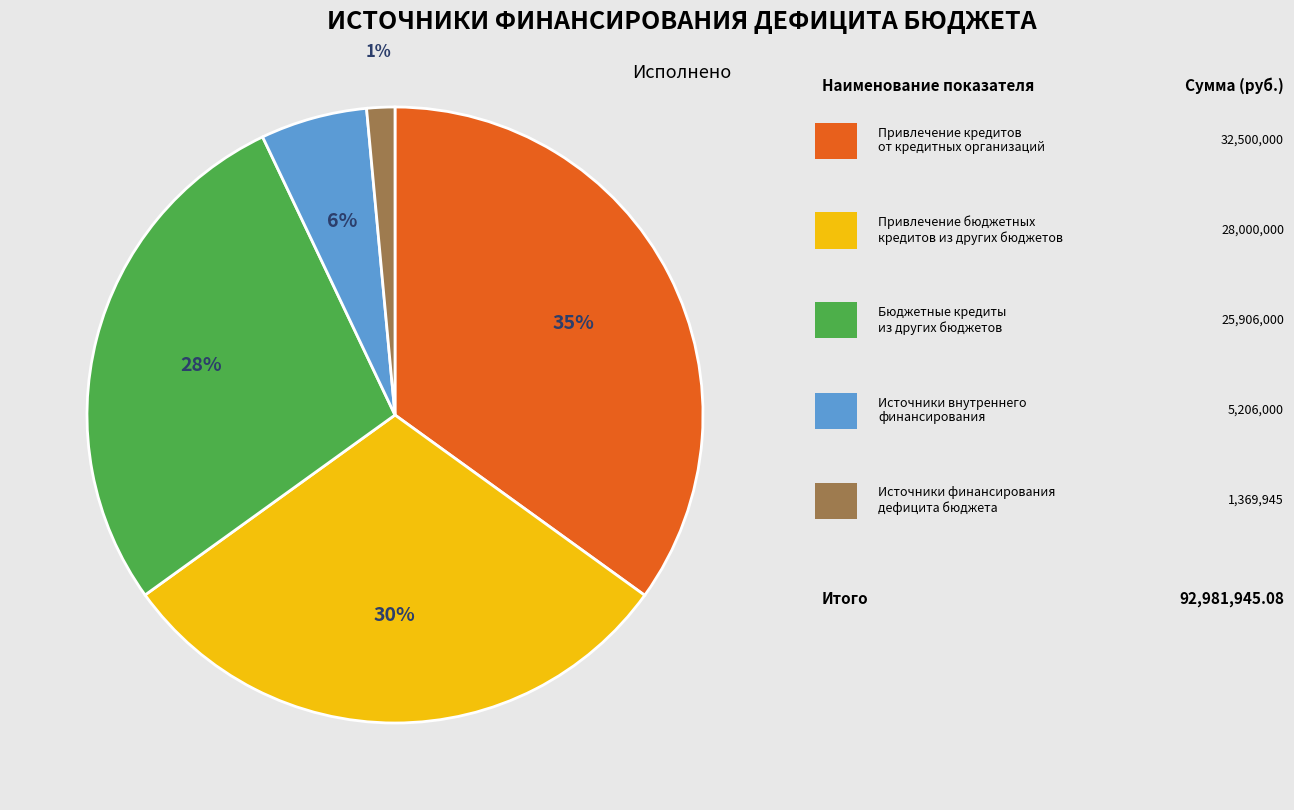

To the nearest percent, what is the average slice percentage?

20%